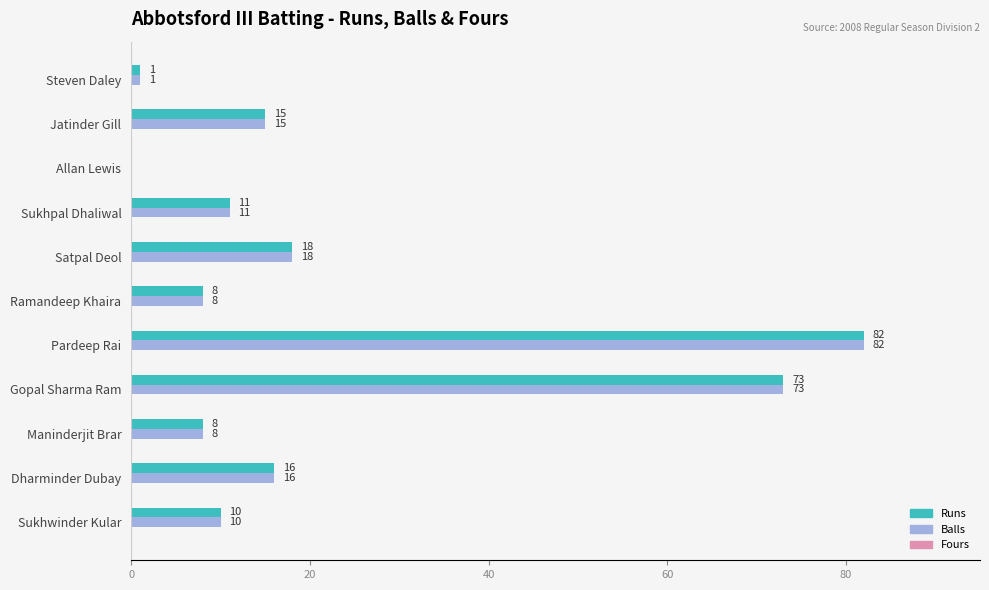

Is it true that Balls equals 11 at Sukhpal Dhaliwal?

True